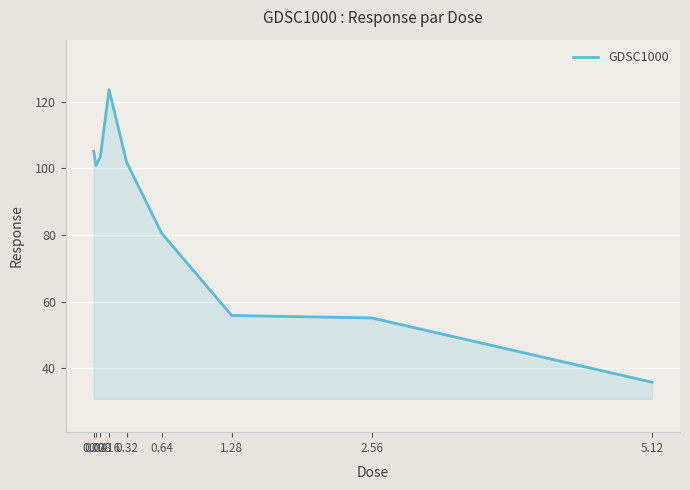

What is the sum of all values?

762.4